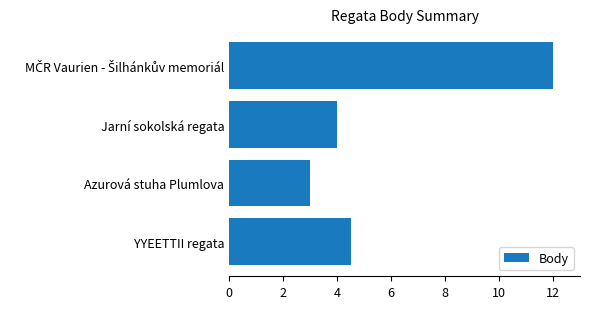

Approximately how many times larger is the value at YYEETTII regata compared to Azurová stuha Plumlova?

1.5